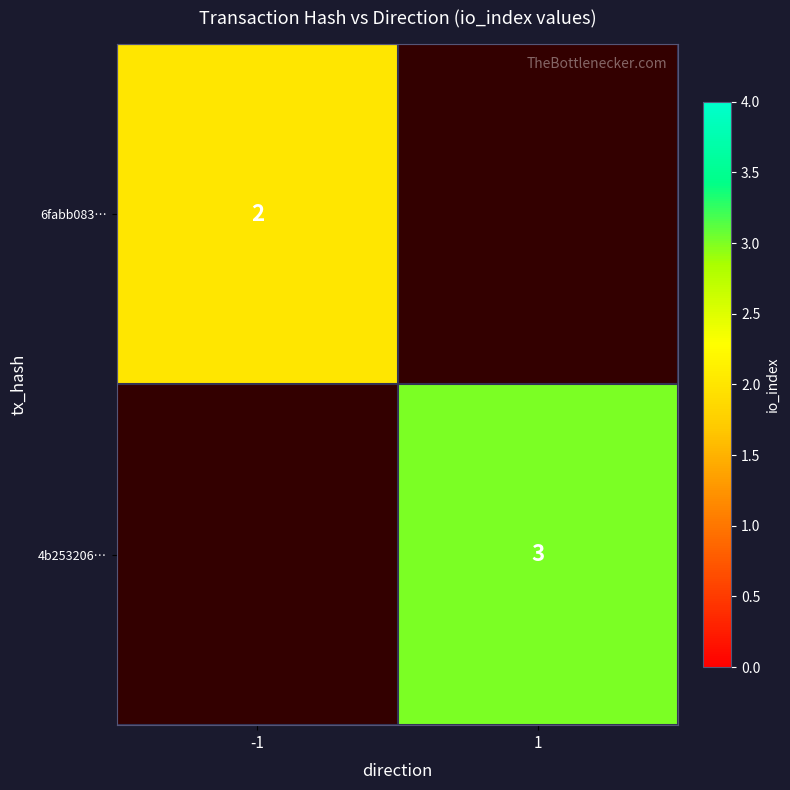

True or false: 6fabb083… has a value of 1 at -1.

False